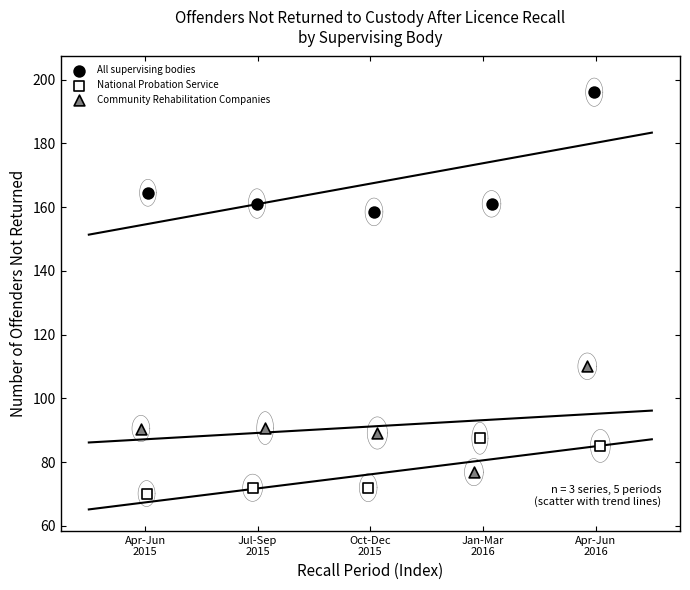

Which series has the widest spread of Y values?

All supervising bodies